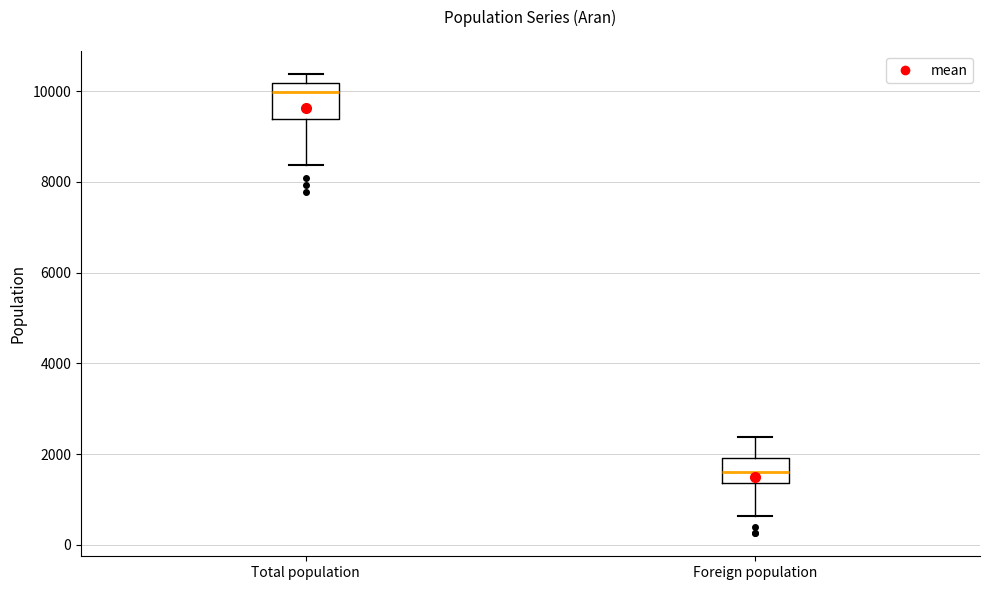

Reading left to right, transcribe this box plot: for each box, give where its median line is, the range the box spans, and where its two whiskers end, as read against the y-axis. The values are not printed on the chart, so give them approximately, as read against the axis.

Total population: median 10000, box 9400 to 10200, whiskers 8400 to 10400
Foreign population: median 1600, box 1400 to 2000, whiskers 600 to 2400